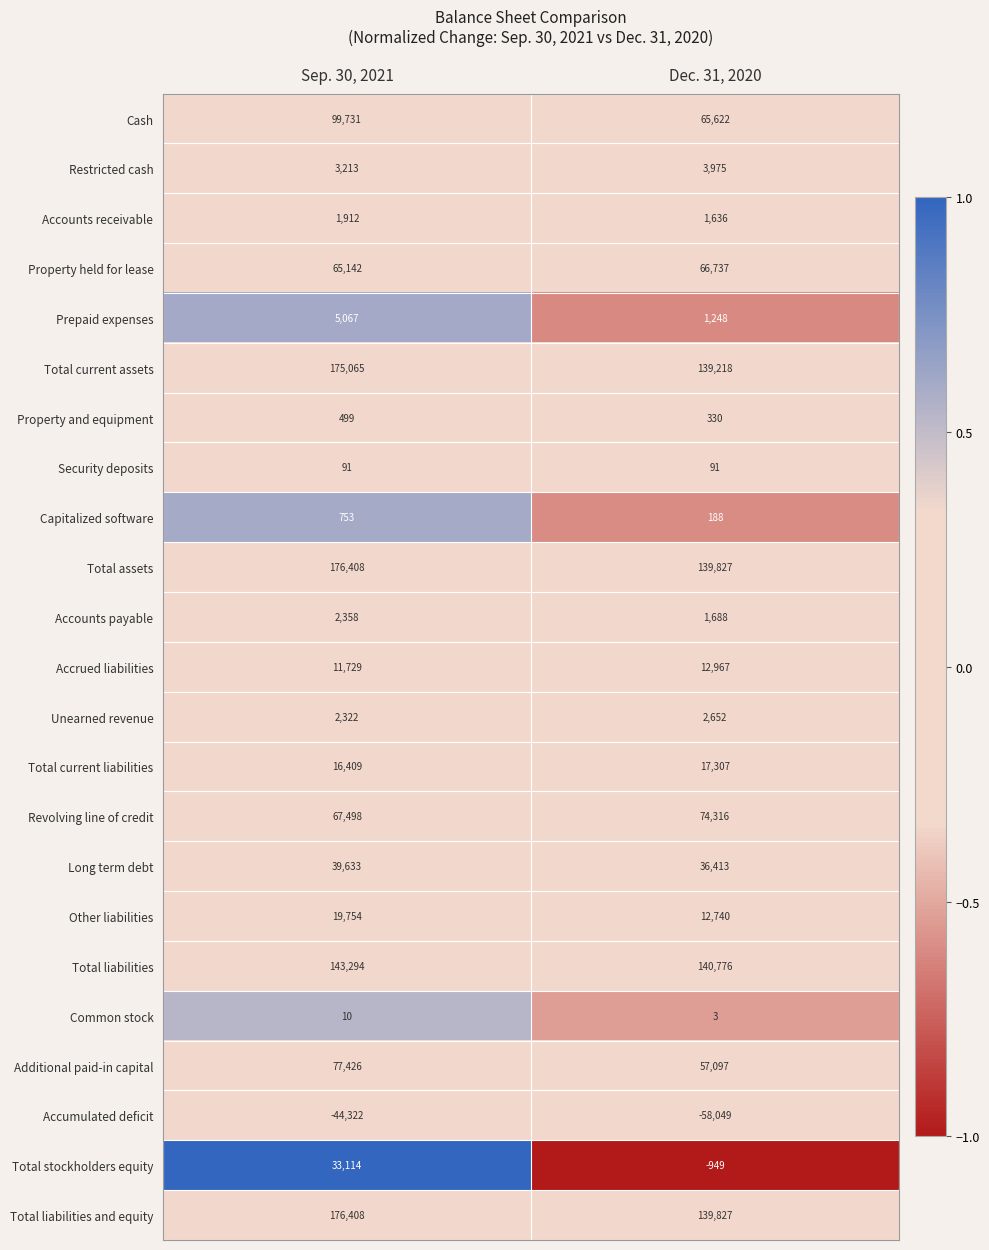

Where is Common stock nearest to the value 6?

Dec. 31, 2020